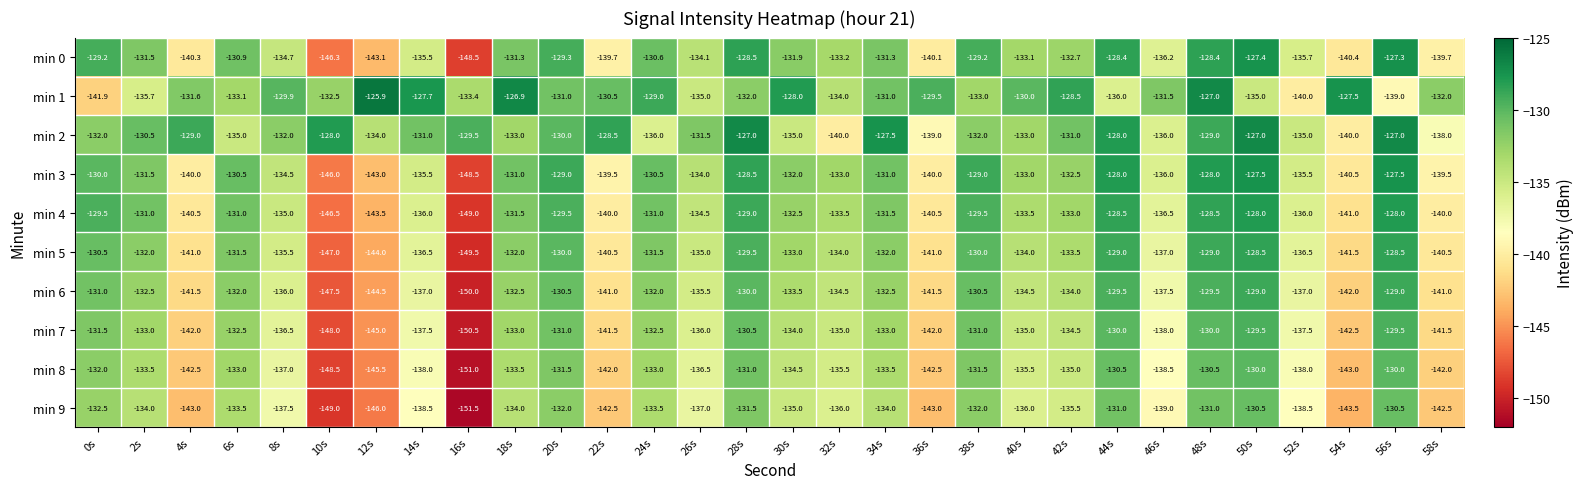

What is the difference between the maximum and minimum values in the min 4 series?

21.0